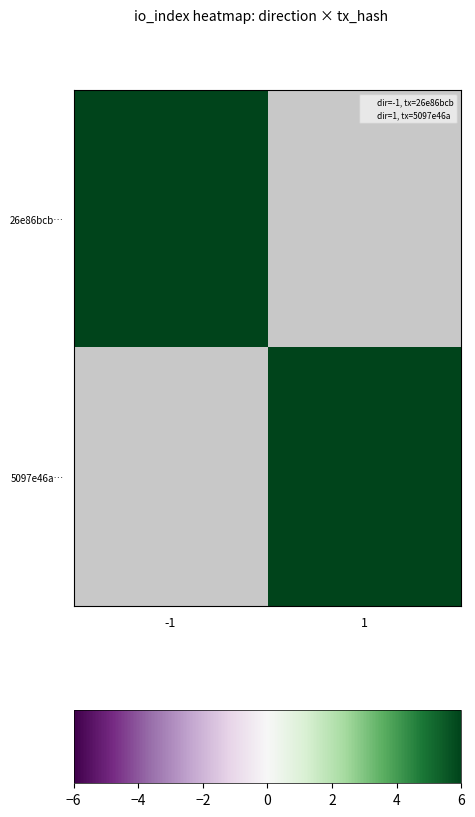

At which category does the chart reach its peak across all series?

1